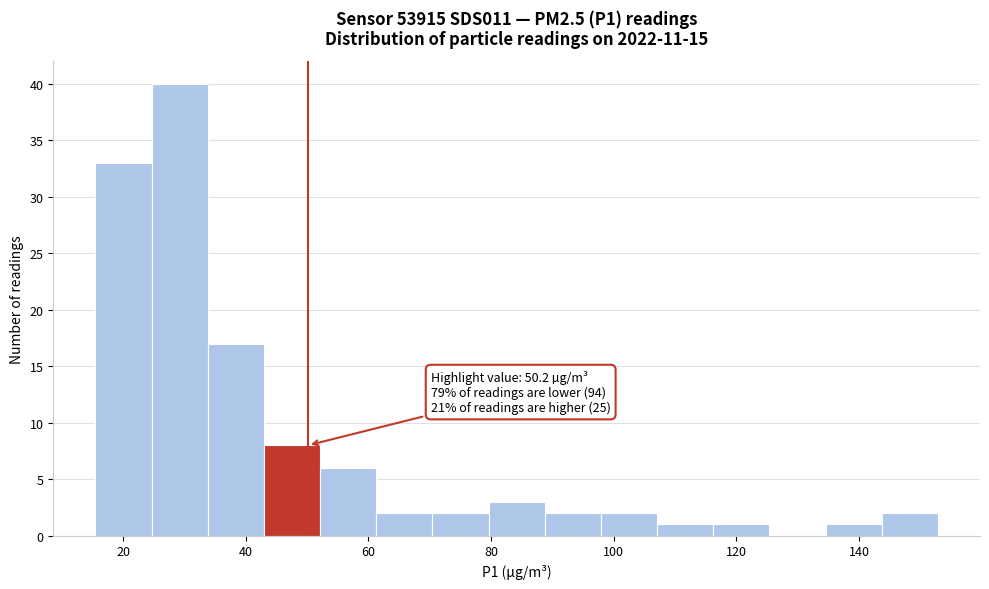

Over which range of the x-axis is the bar tallest?

24 to 34